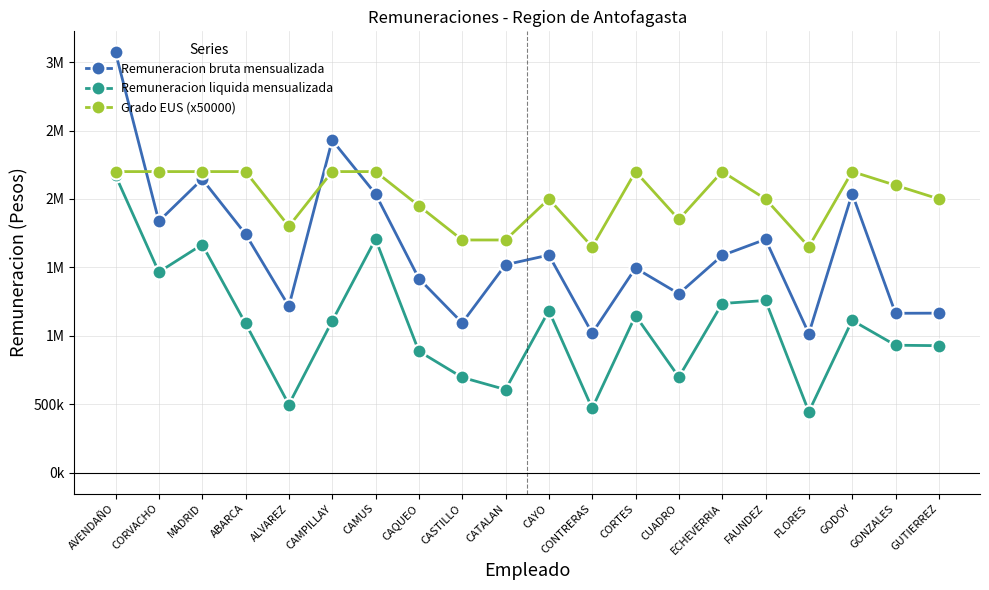

At which category is the sum across all series the highest?

AVENDAÑO